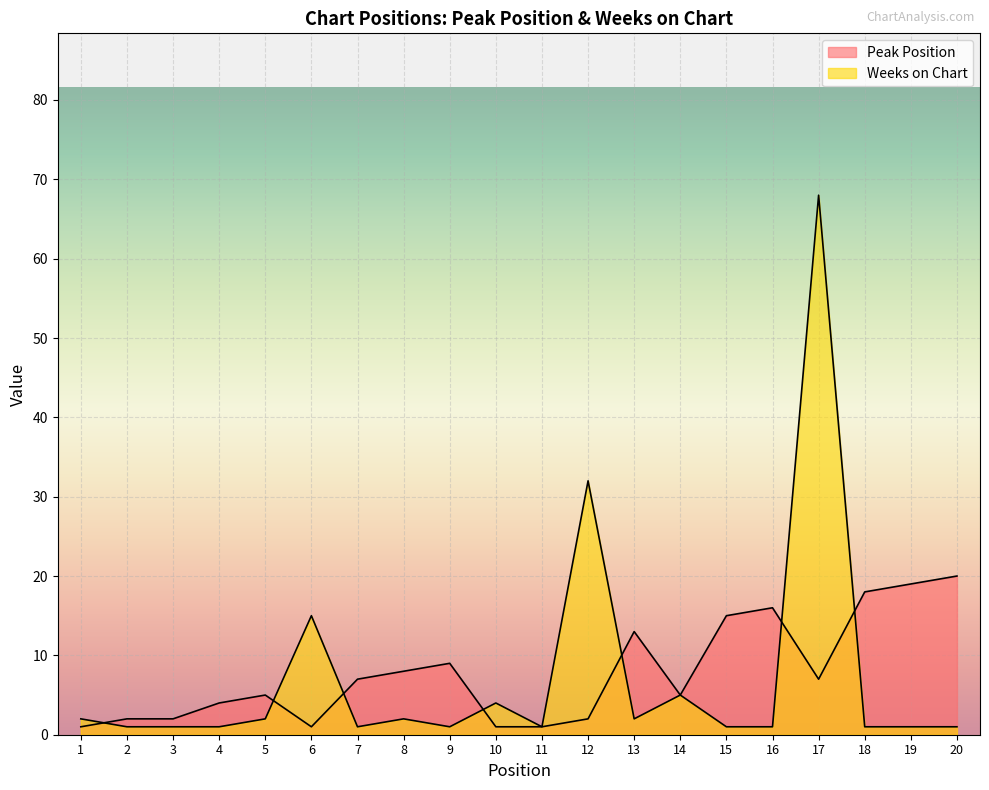

After their last crossing, which series has the higher values: Peak Position or Weeks on Chart?

Peak Position